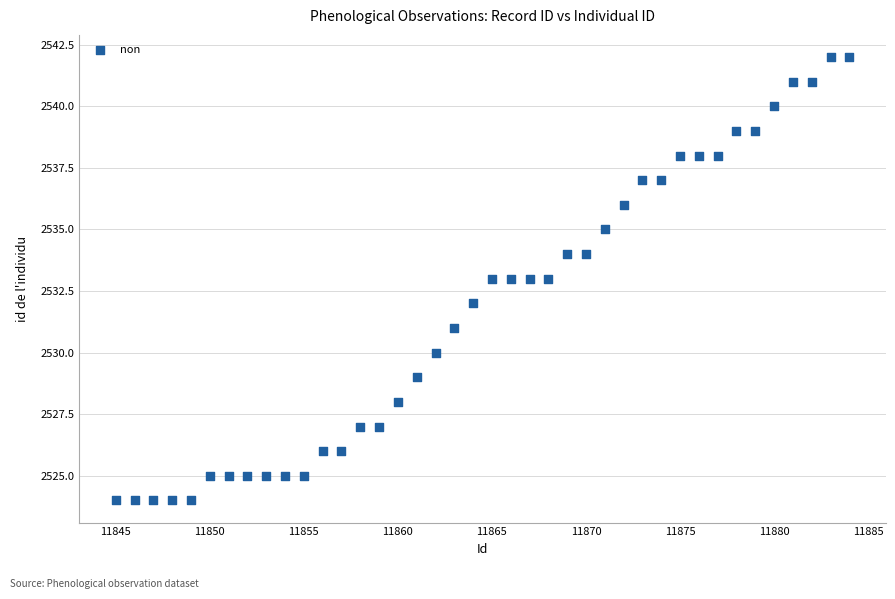

What is the range of X values (max minus min)?

39